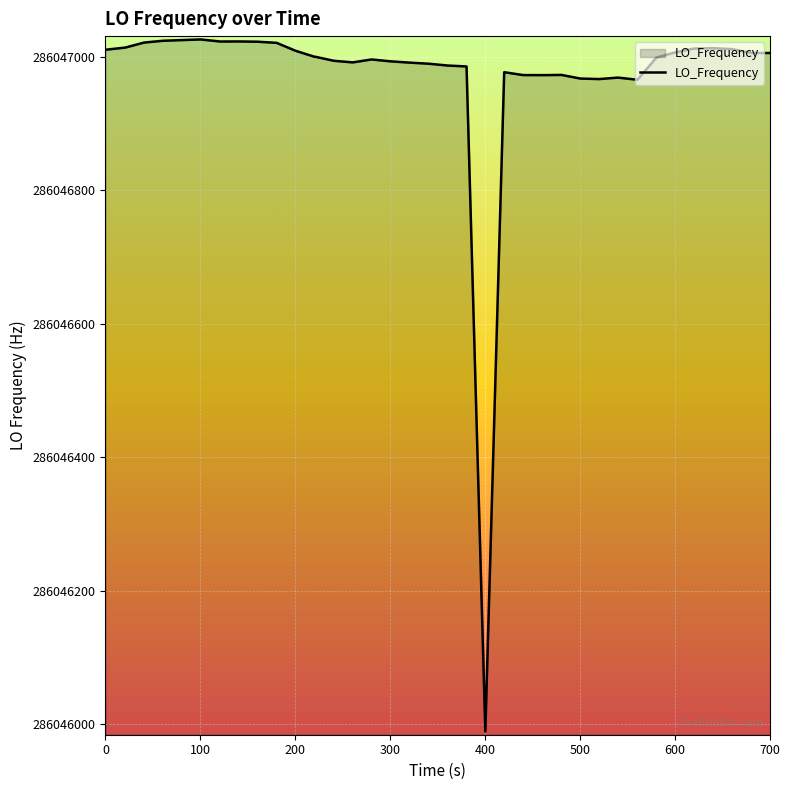

What is the average value?

286046973.0